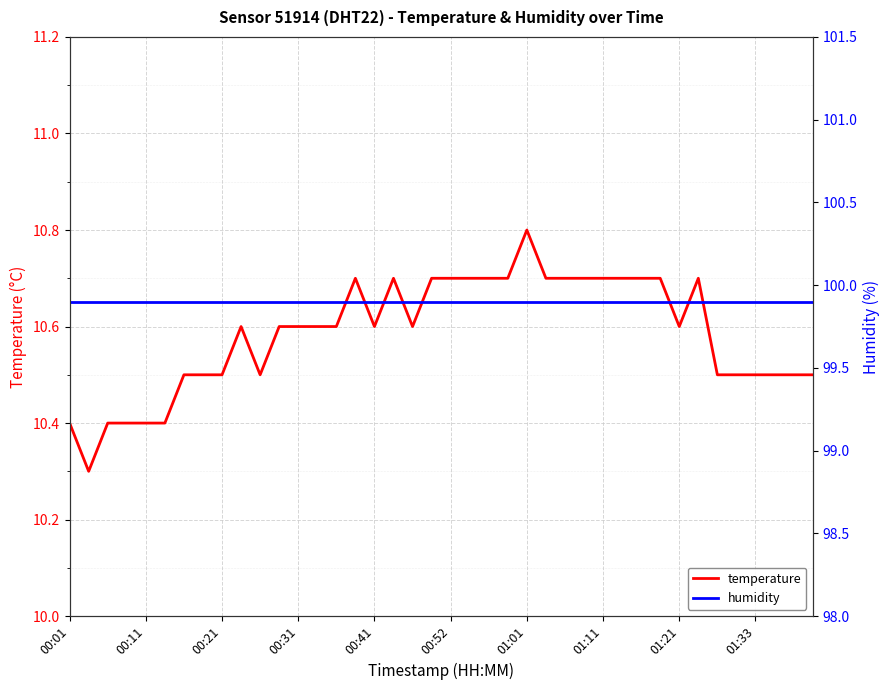

True or false: temperature has a value of 10.6 at 00:41.

True